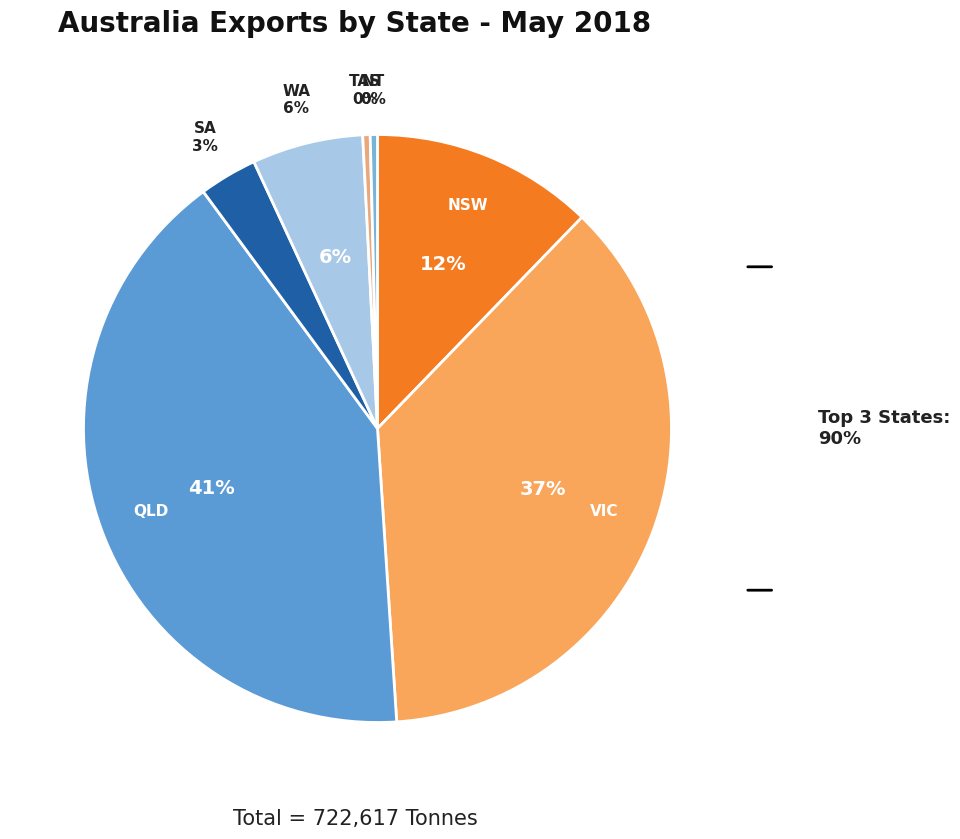

What percentage do WA and SA together represent?

9.3%